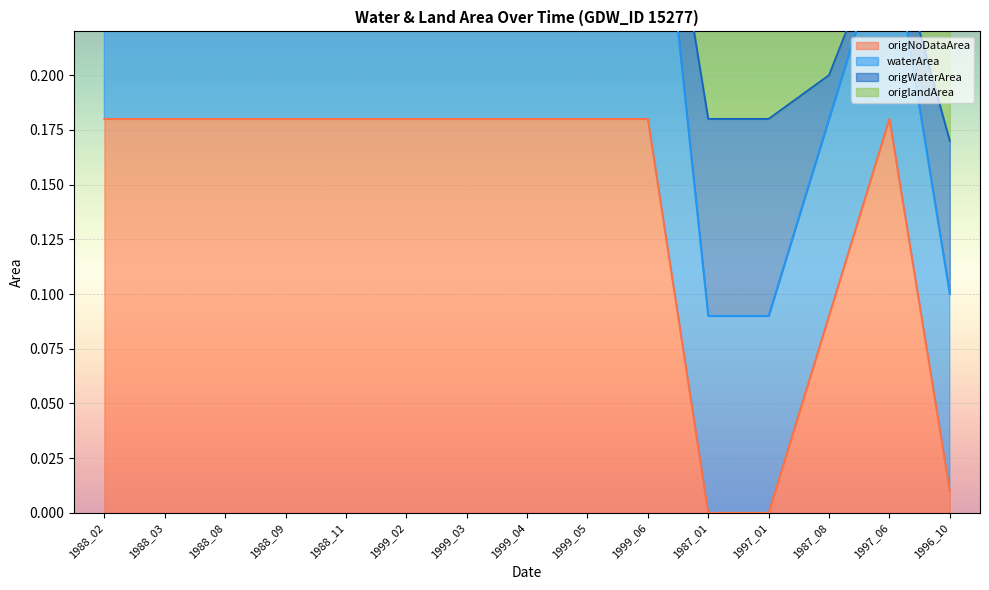

Is it true that origNoDataArea equals 0.1 at 1988_09?

False